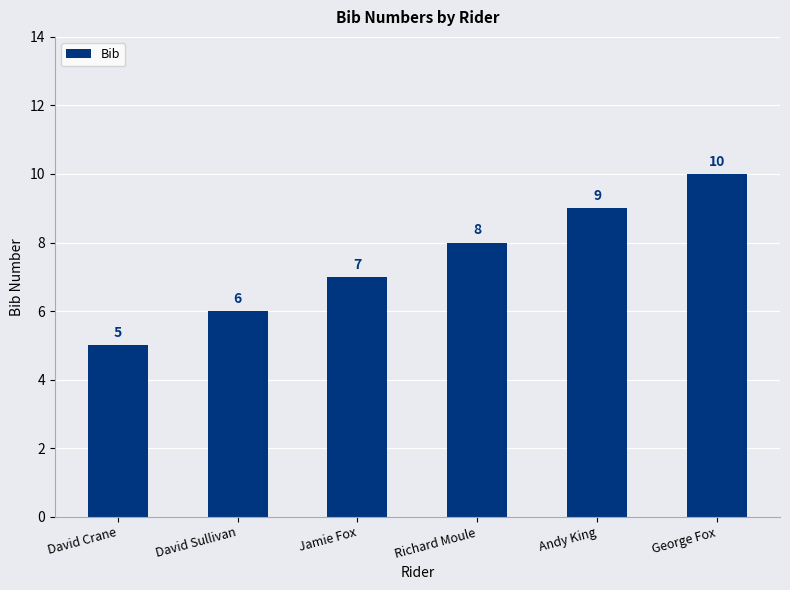

Which has a higher value, Andy King or Jamie Fox?

Andy King